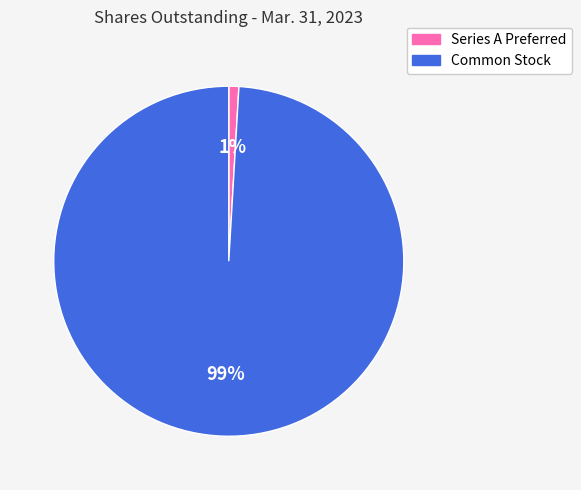

Is there a majority slice in this chart?

Yes